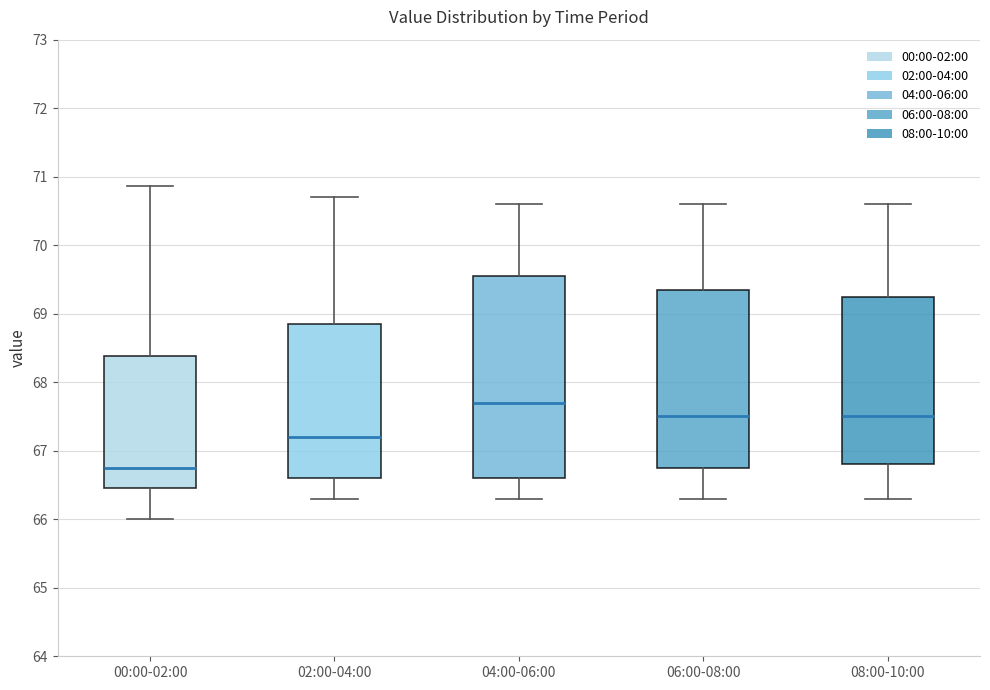

Which box has the highest median line?

04:00-06:00